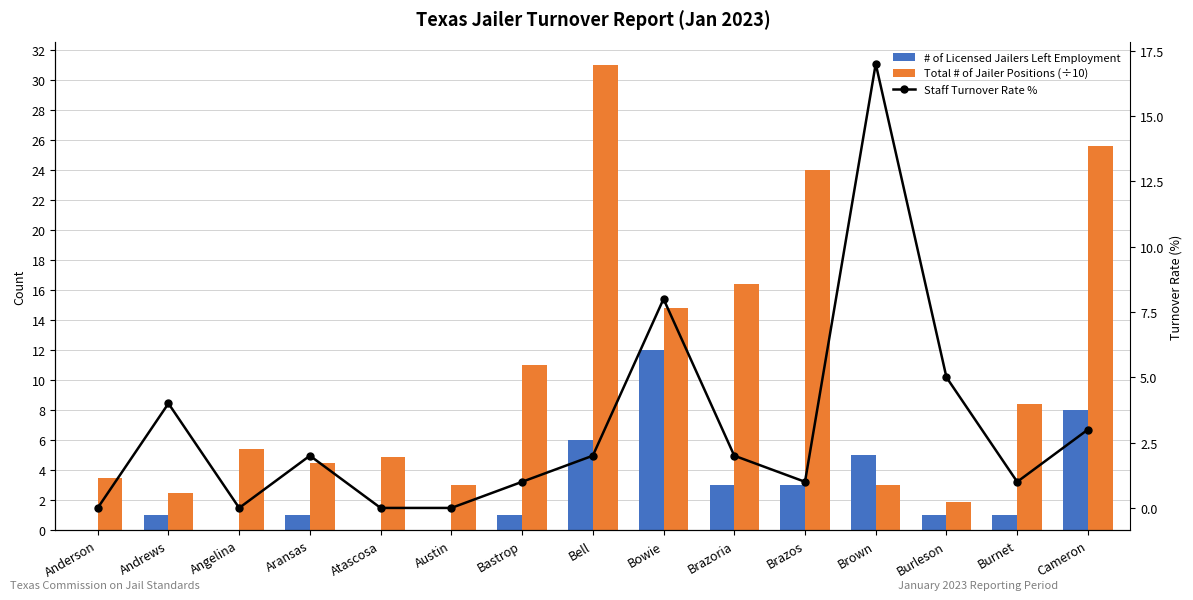

What is the difference between the highest and lowest values at Burnet?

7.4